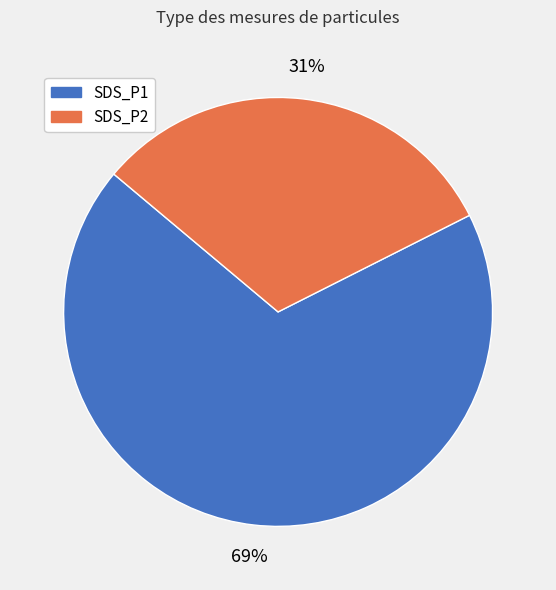

To the nearest percent, what portion does SDS_P1 represent?

68%